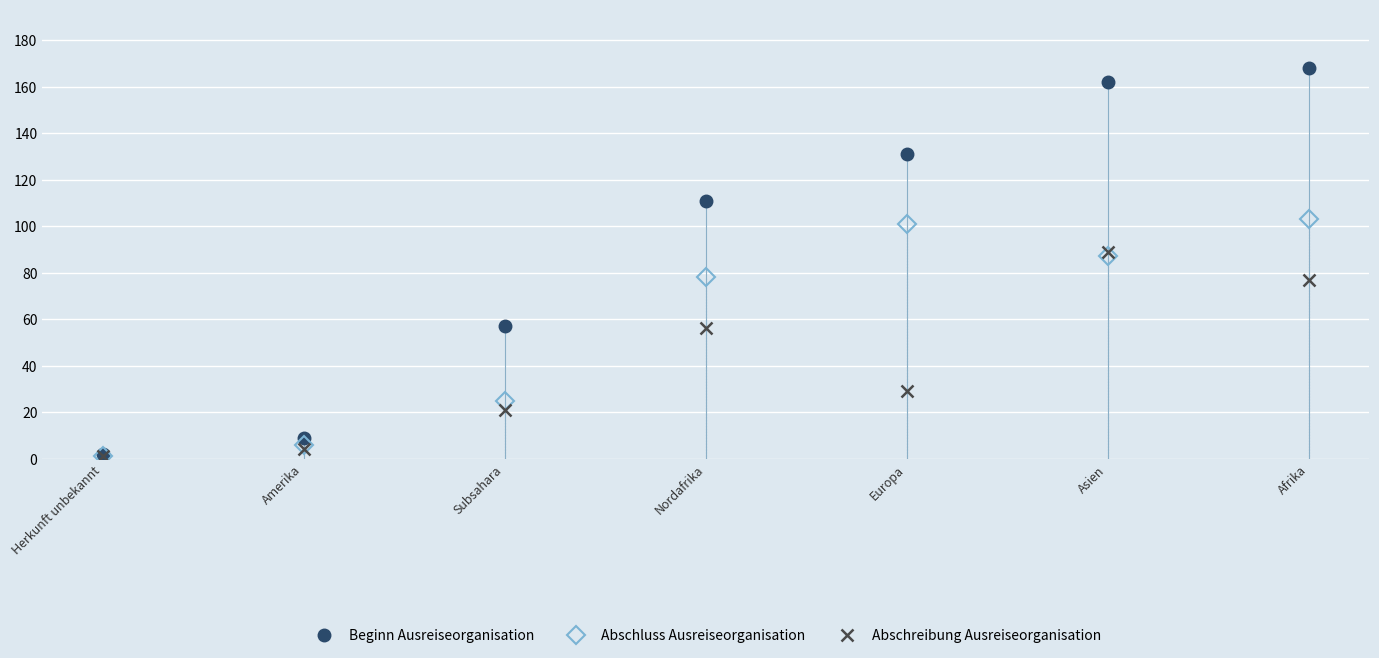

Is it true that Abschluss Ausreiseorganisation equals 25 at Subsahara?

True